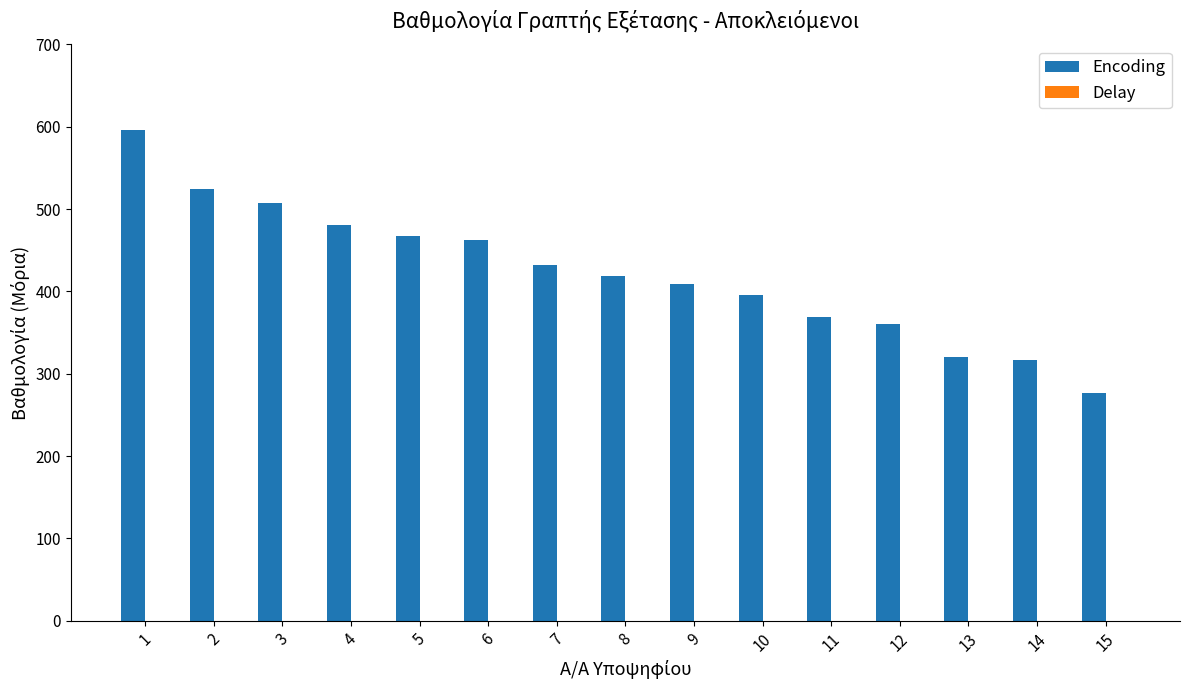

Is it true that the value at 5 is 467.1?

True